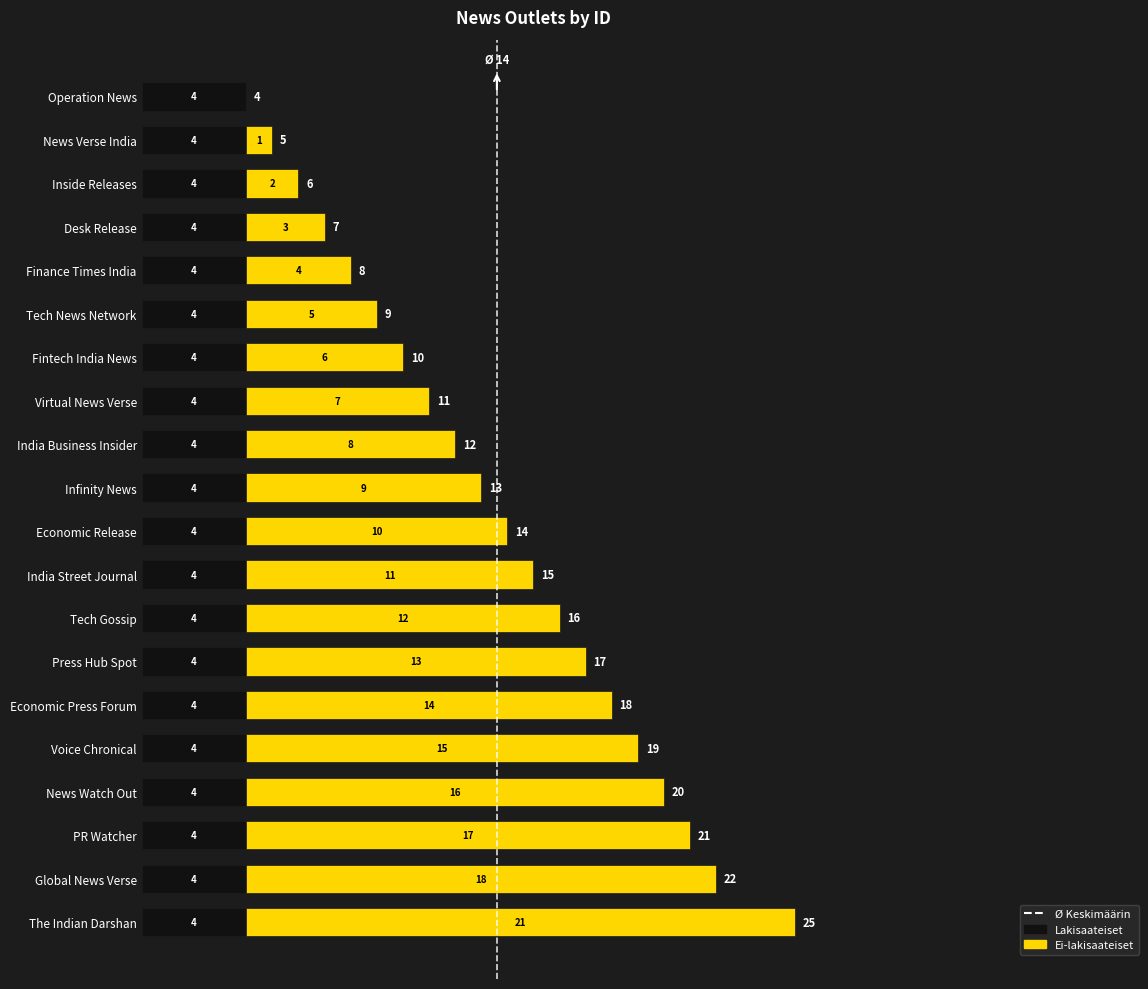

What value does the Lakisaateiset series have at India Business Insider?

4